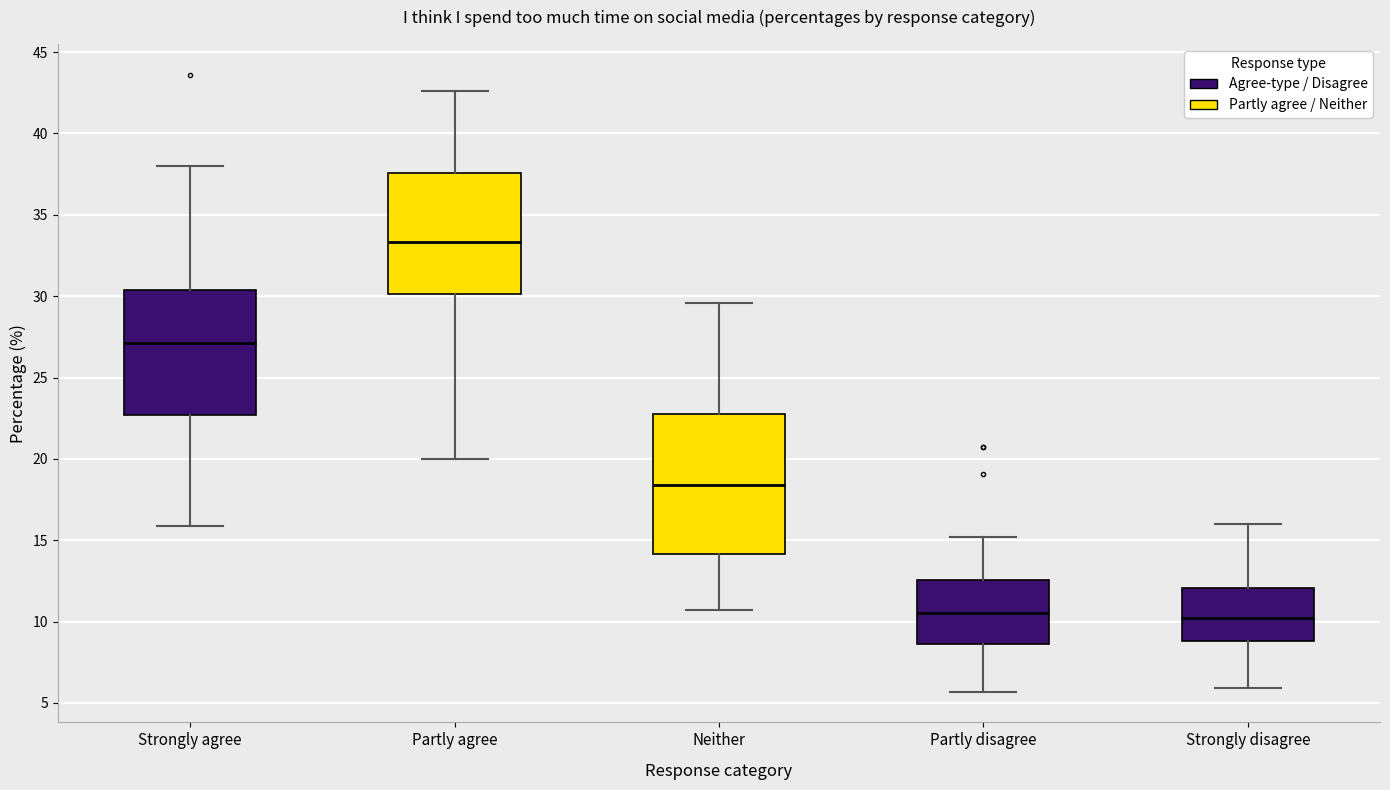

Comparing the boxes themselves (not the whiskers), which one is the tallest?

Neither